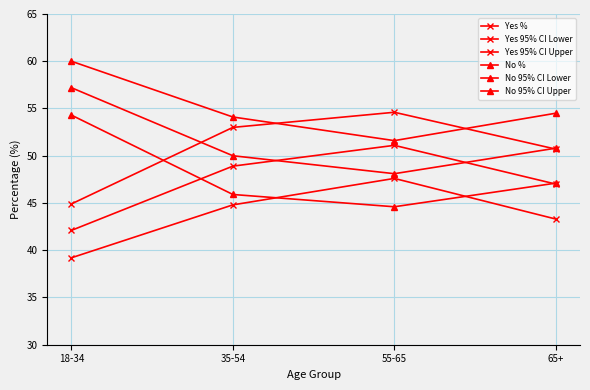

Reading right to left, what are all the values shown in this chart?

Yes %: 47.0	51.1	48.9	42.1
Yes 95% CI Lower: 43.3	47.6	44.8	39.2
Yes 95% CI Upper: 50.7	54.6	53.0	44.9
No %: 50.8	48.1	50.0	57.2
No 95% CI Lower: 47.1	44.6	45.9	54.3
No 95% CI Upper: 54.5	51.6	54.1	60.0